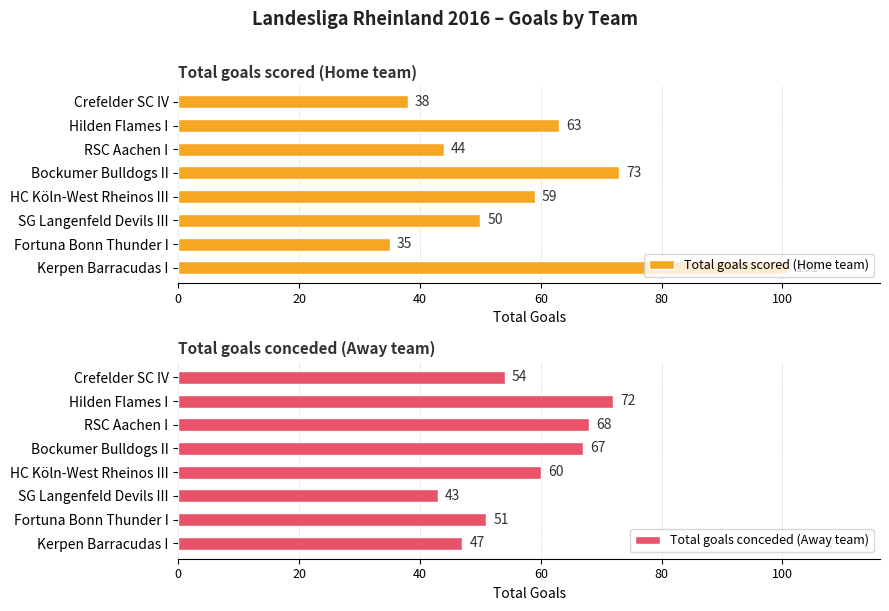

At how many categories does at least one series exceed 64?

4